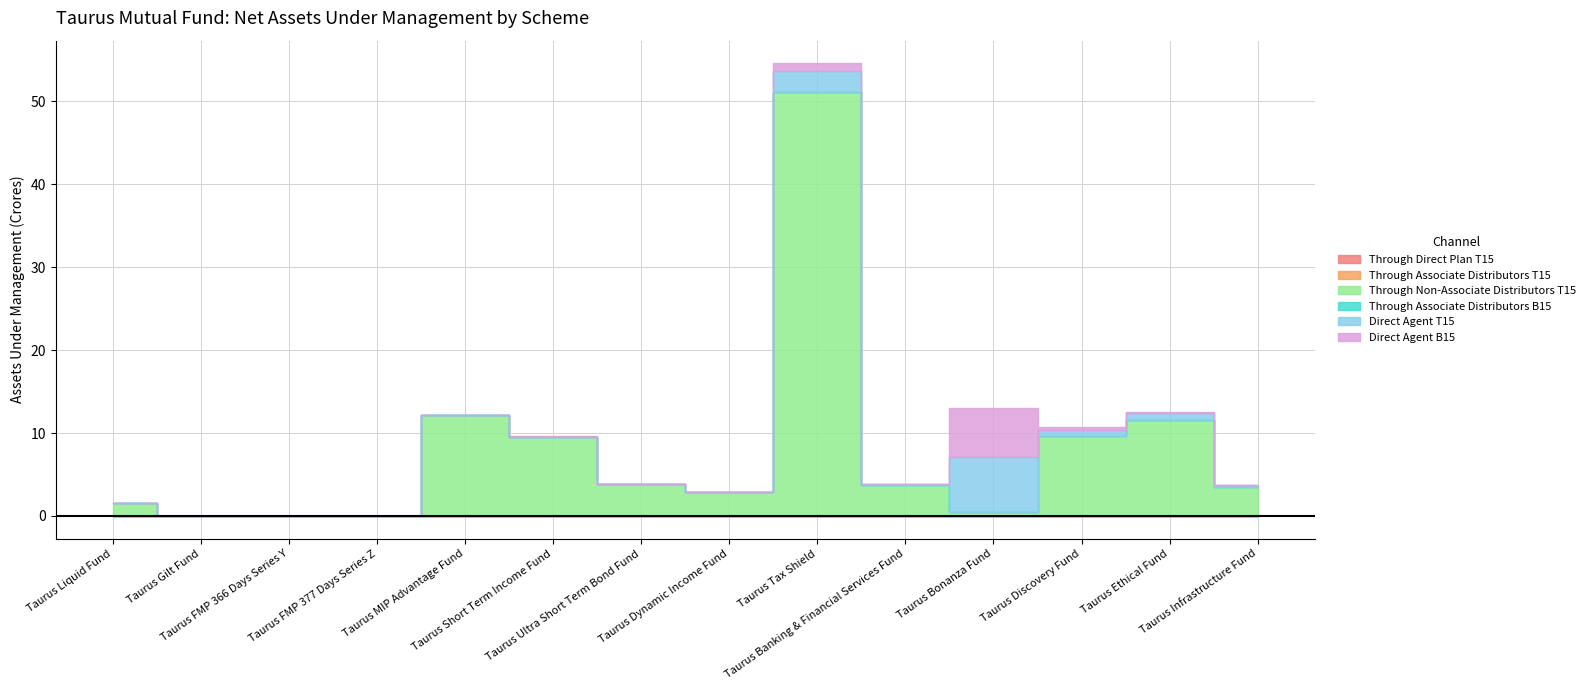

What is the value of the Direct Agent T15 point at the 11th from the left?

6.7